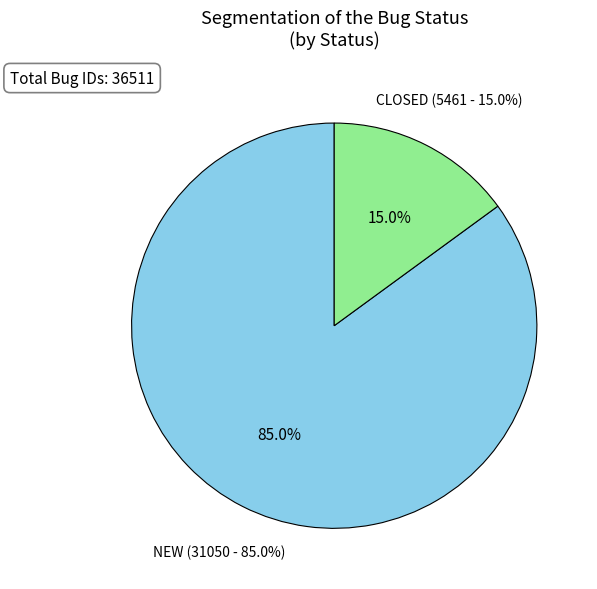

To the nearest percent, what is the difference between the NEW and CLOSED slice percentages?

70%